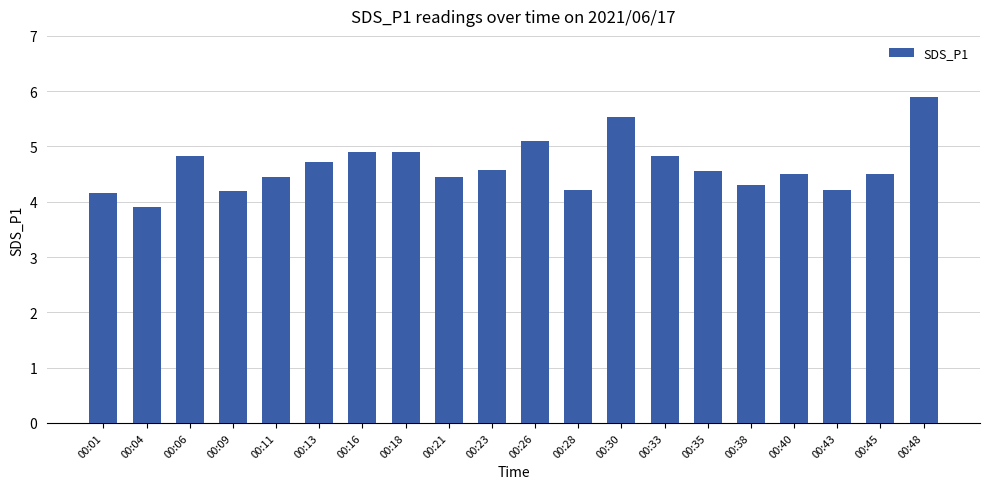

At which category does the chart reach its minimum across all series?

00:04